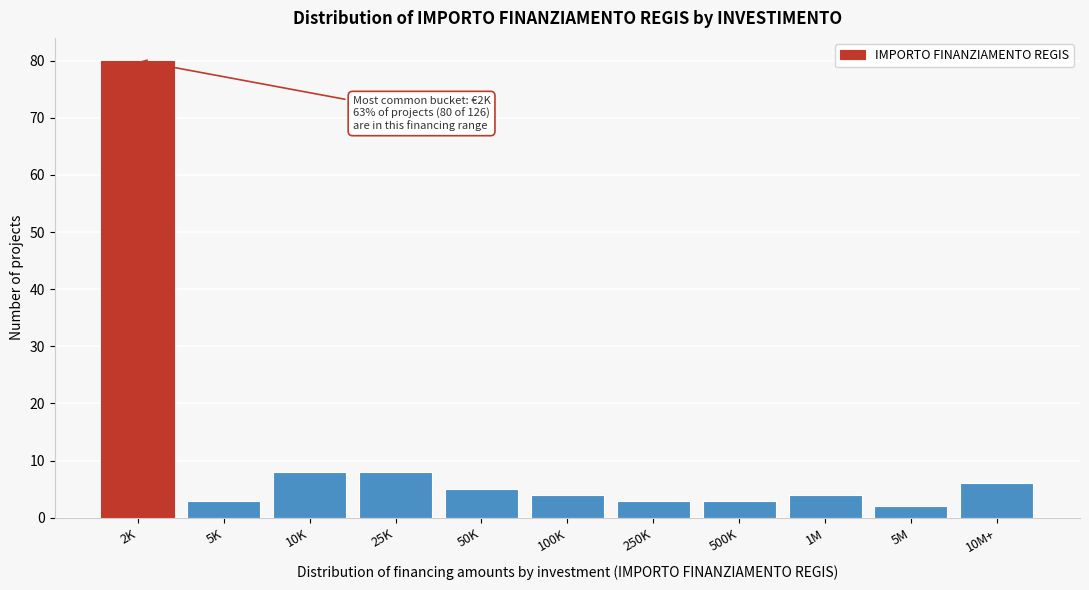

Reading left to right, list all the values displayed in this chart.

80	3	8	8	5	4	3	3	4	2	6